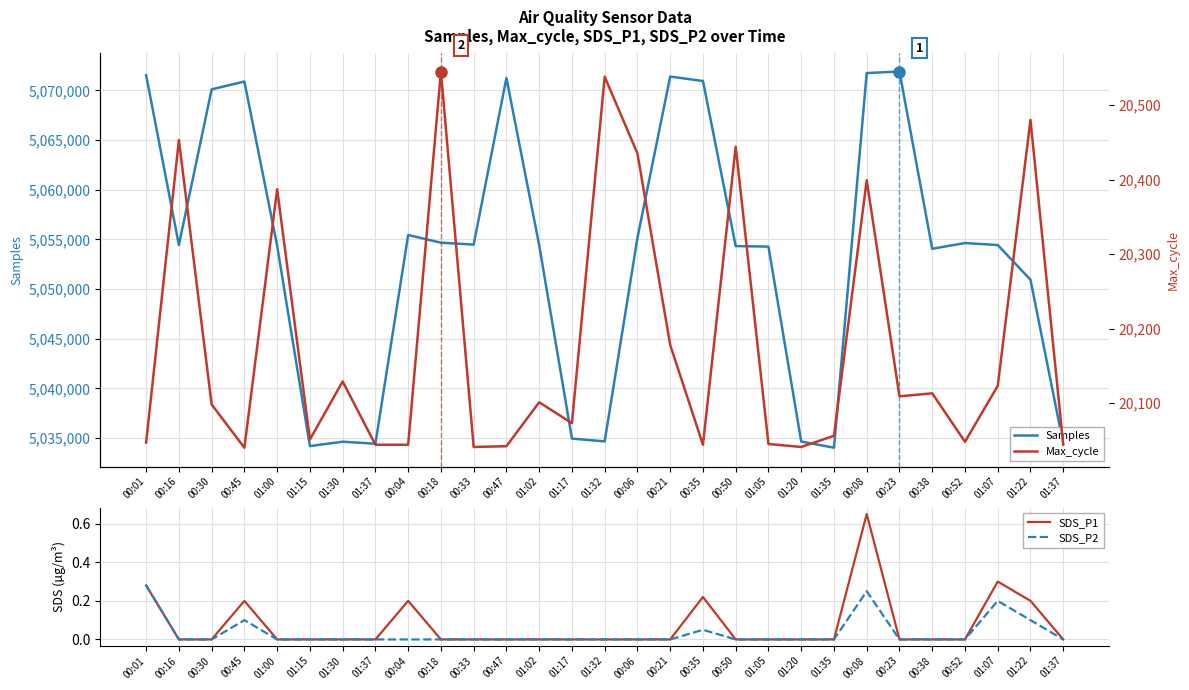

How many lines are shown in the chart?

4